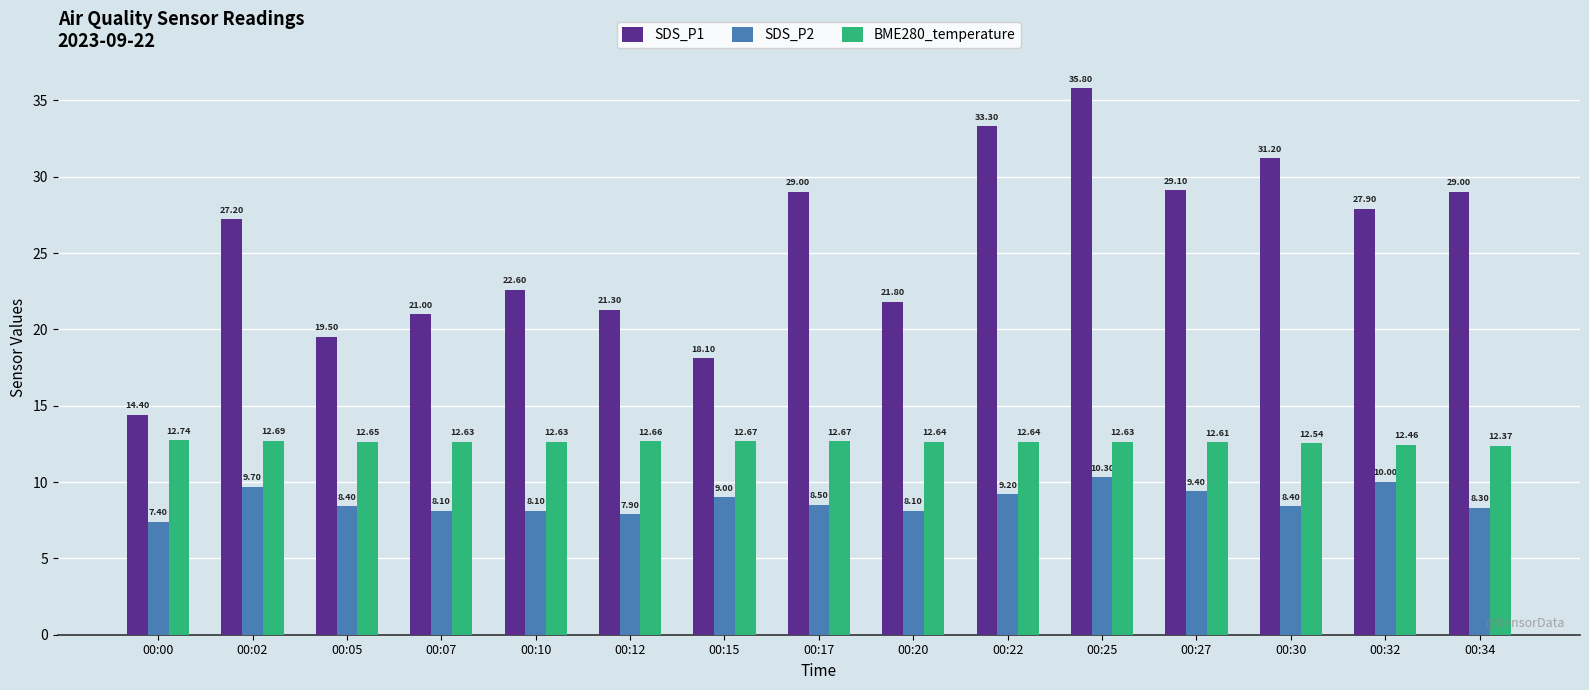

Rank the series by their maximum value, from lowest to highest.

SDS_P2, BME280_temperature, SDS_P1